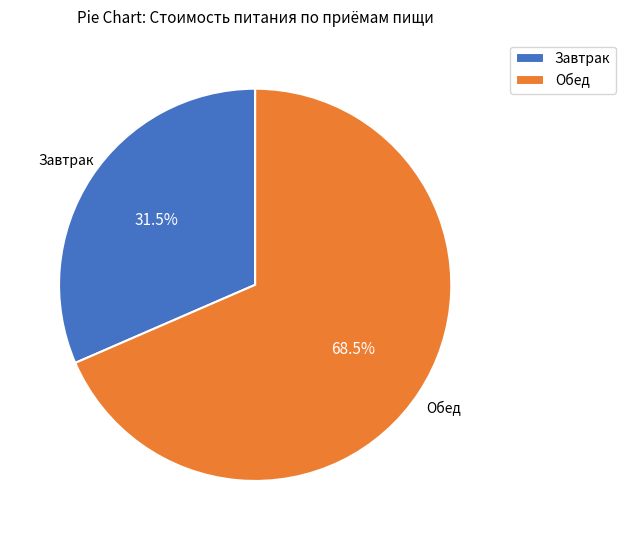

Does any single category account for the majority?

Yes